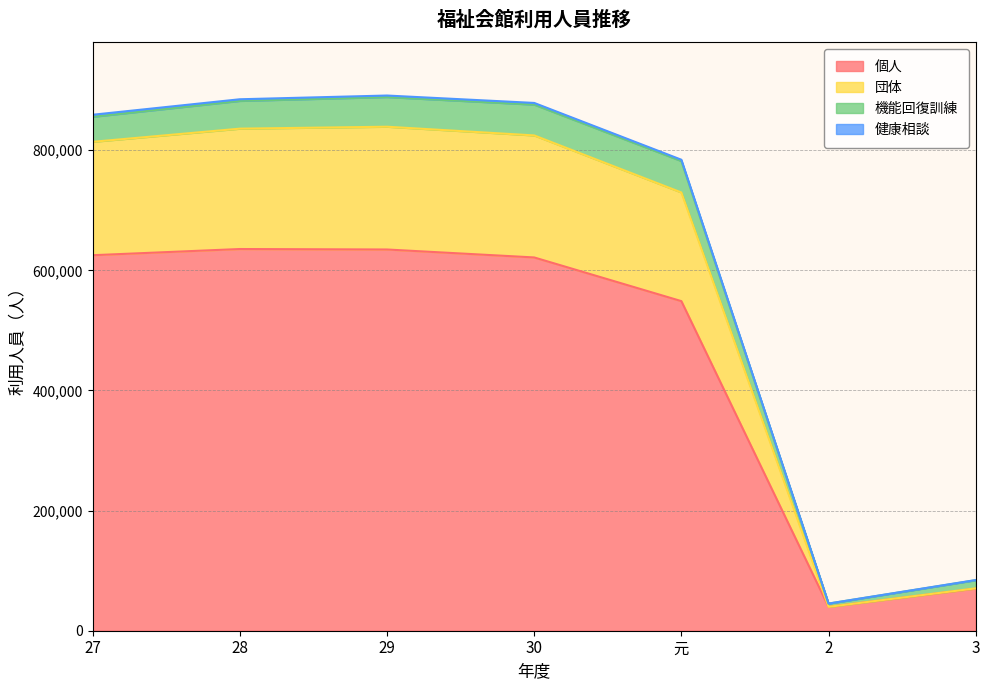

At which category does 団体 reach its first local valley?

2